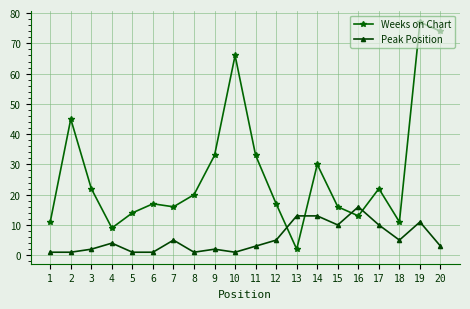

How many values in the Peak Position series are below 4?

10